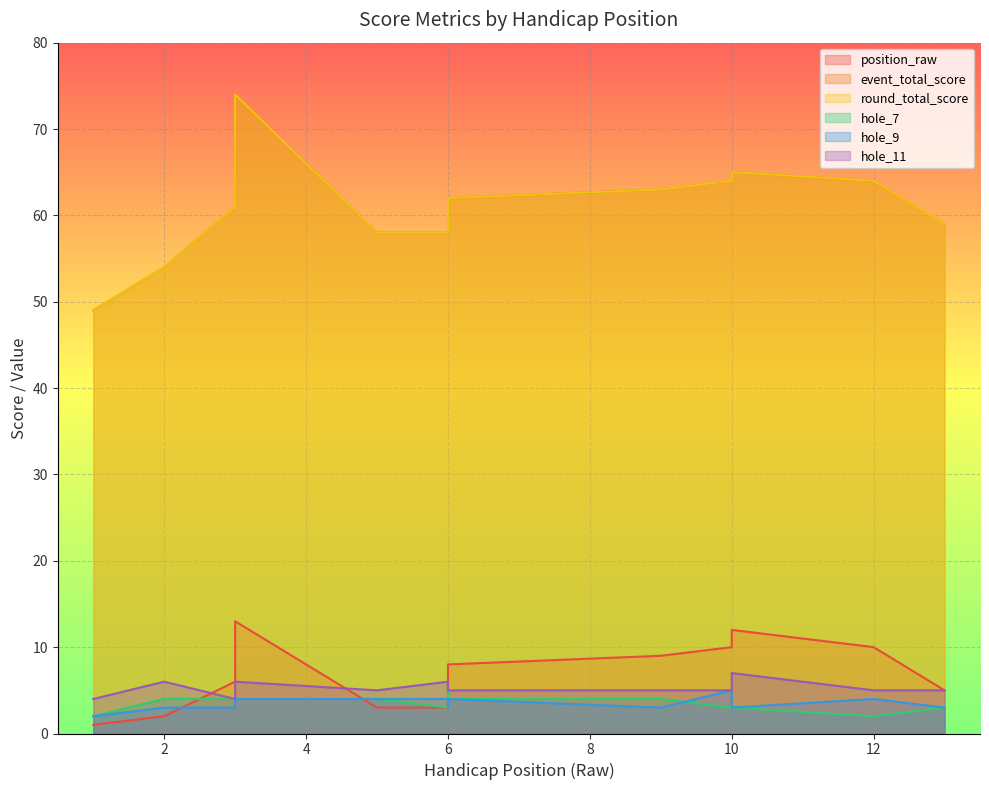

What are all the series names shown in the legend?

position_raw, event_total_score, round_total_score, hole_7, hole_9, hole_11